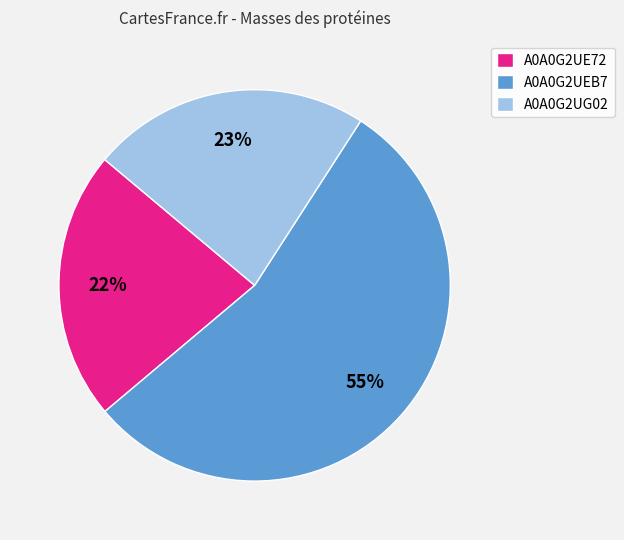

The A0A0G2UG02 slice represents 14% of the pie. True or false?

False